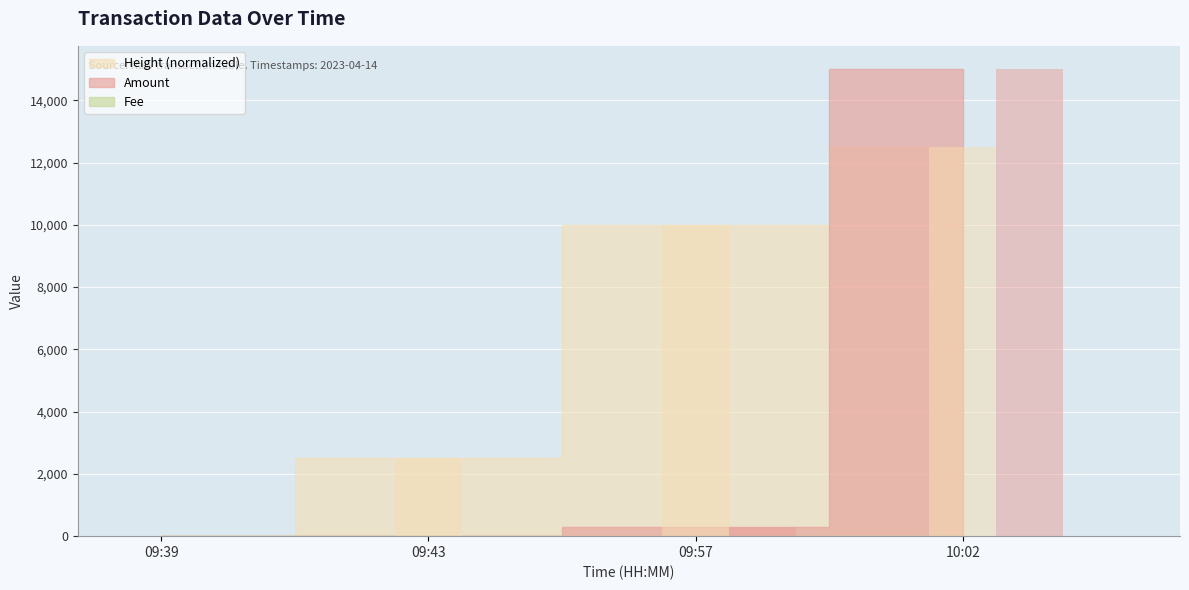

Count the number of categories in the chart.

4